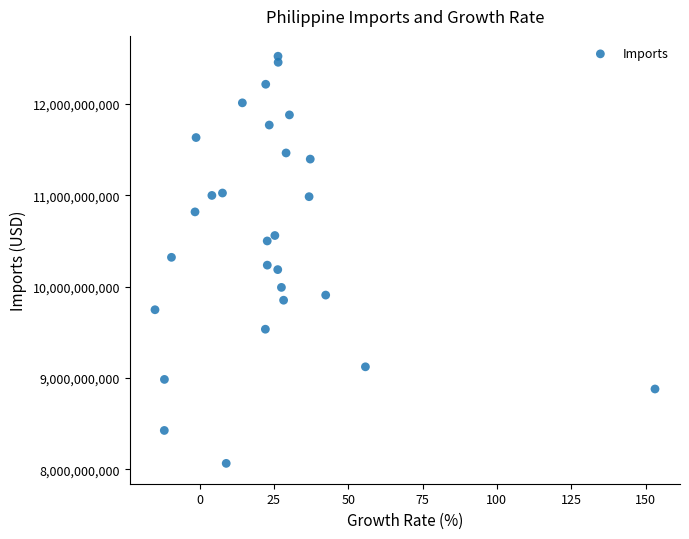

What is the range of Y values (max minus min)?

4457237426